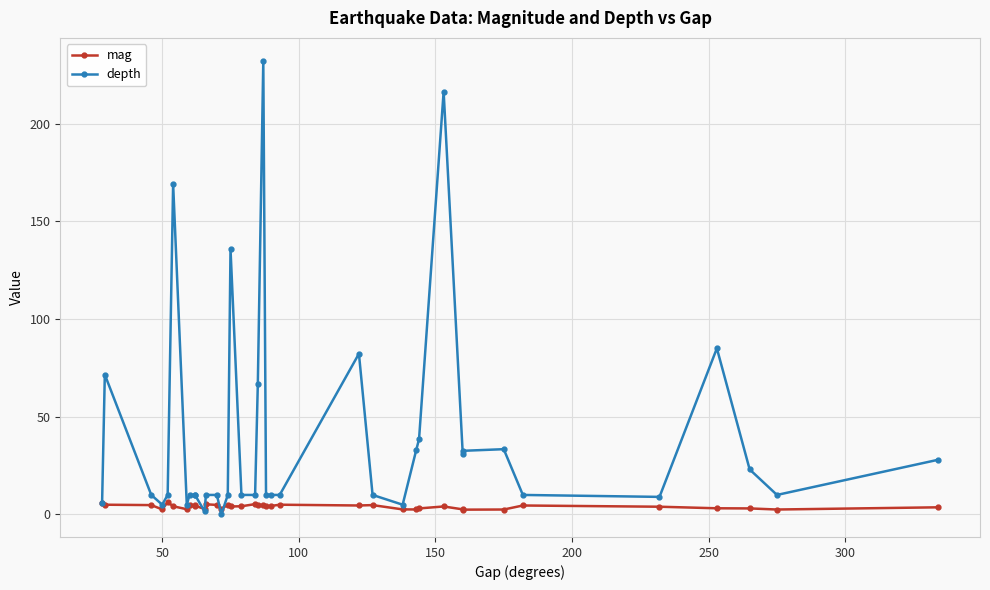

True or false: depth and mag cross at least once.

True